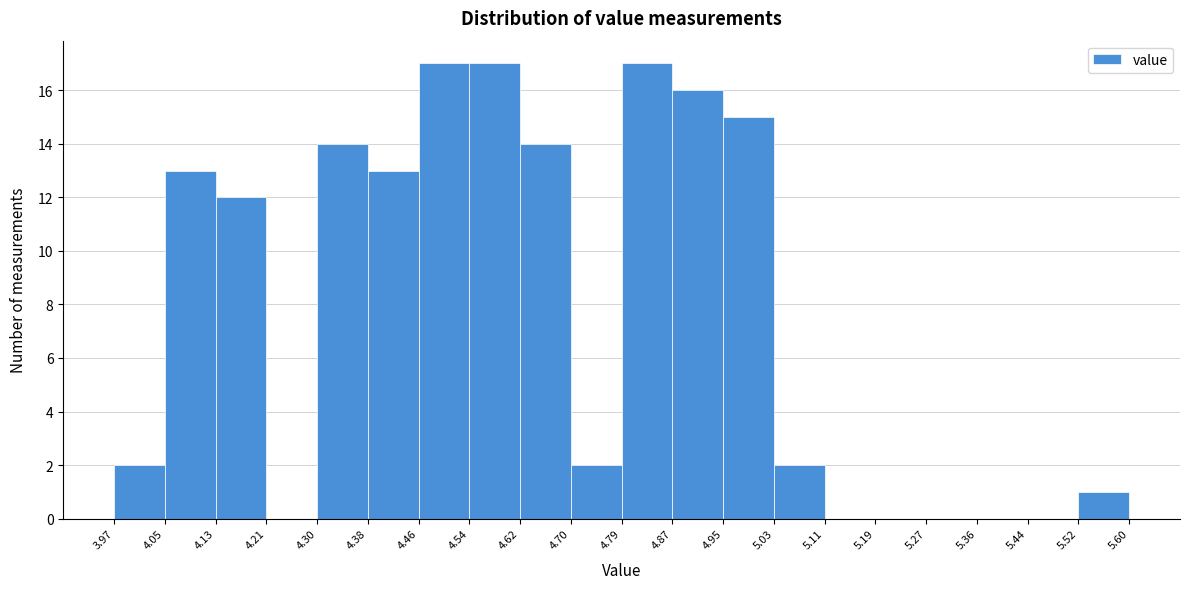

How tall is the bar that spans 4.79 to 4.87 on the x-axis? The values are not printed on the chart, so give them approximately, as read against the axis.

17